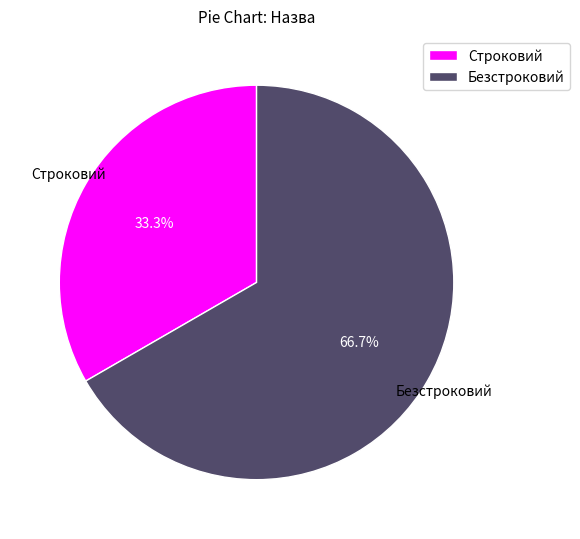

Is it true that Строковий is 40% of the pie?

False